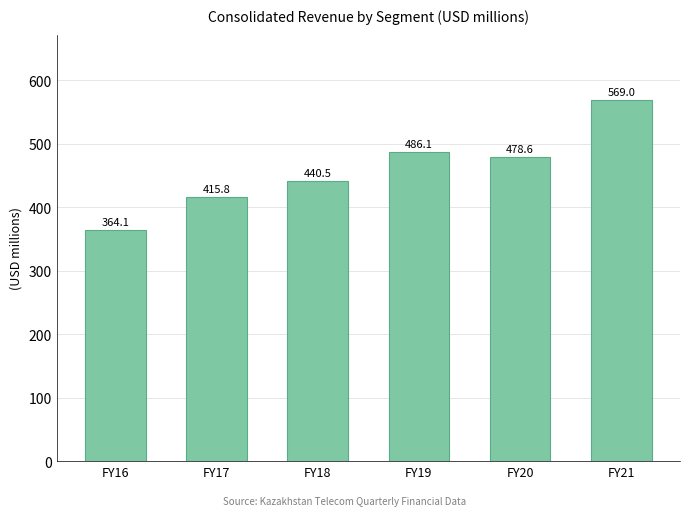

List the labels in order of value, largest first.

FY21, FY19, FY20, FY18, FY17, FY16